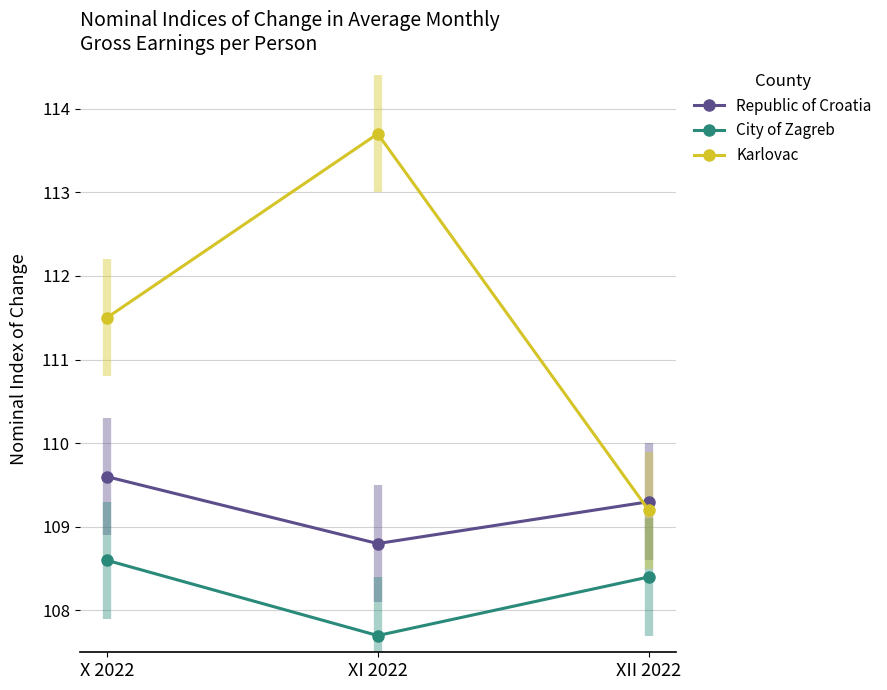

Which series changed the most between XI 2022 and XII 2022?

Karlovac